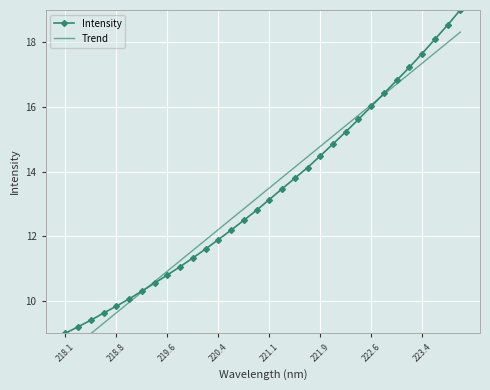

At which label does Intensity reach its minimum?

218.1